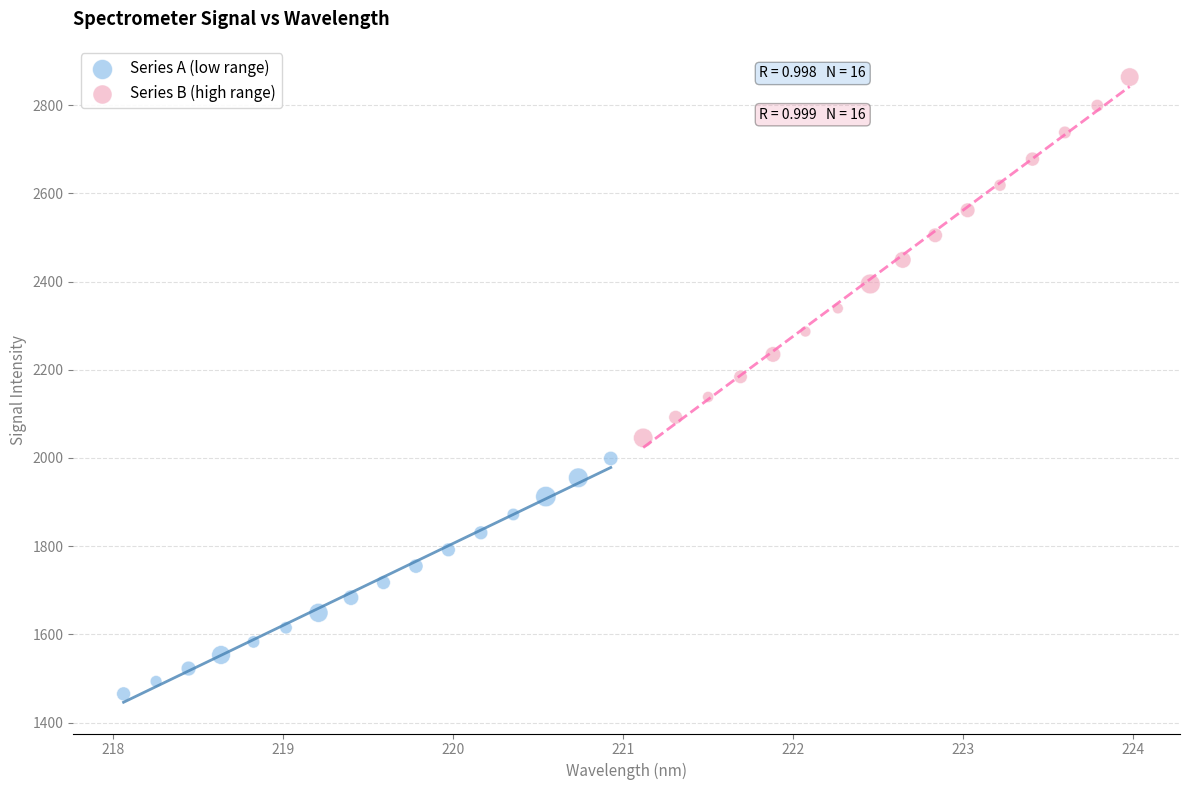

Which series reaches the maximum Y coordinate?

Series B (high range)